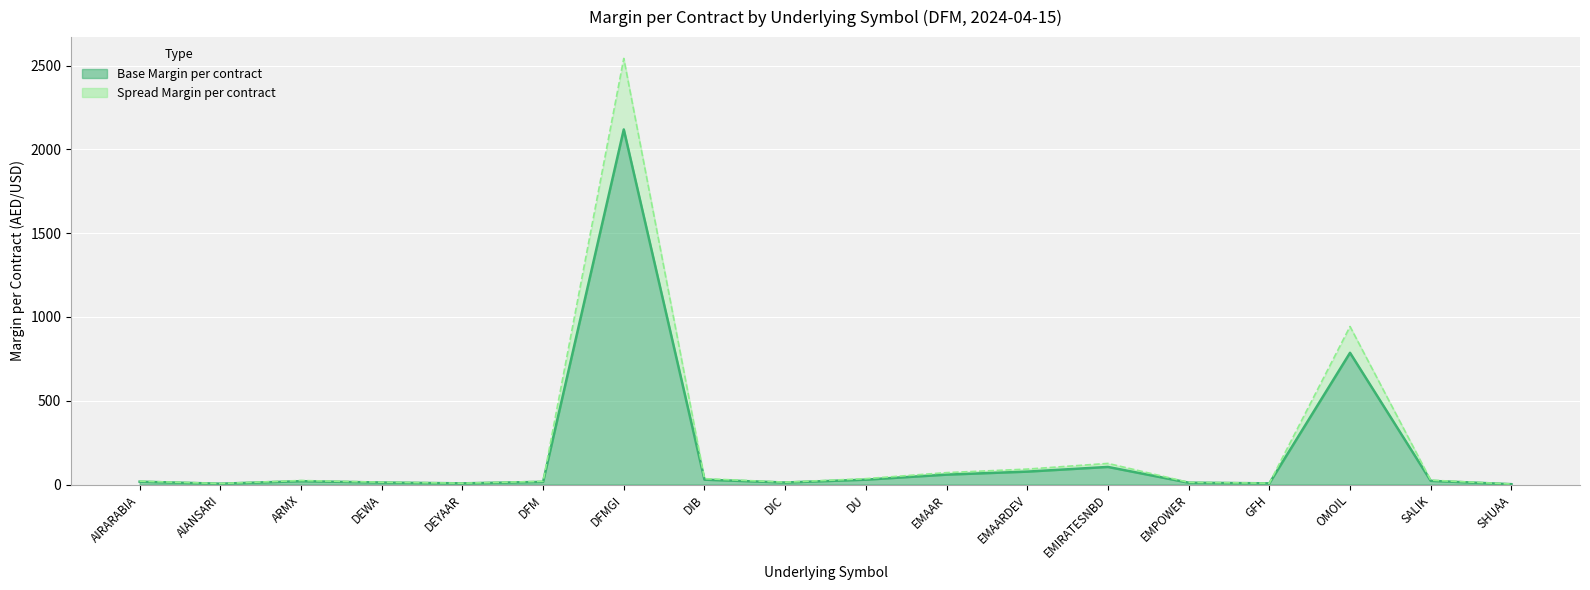

What is the sum of the Base Margin per contract values at DFMGI and AlANSARI?

2124